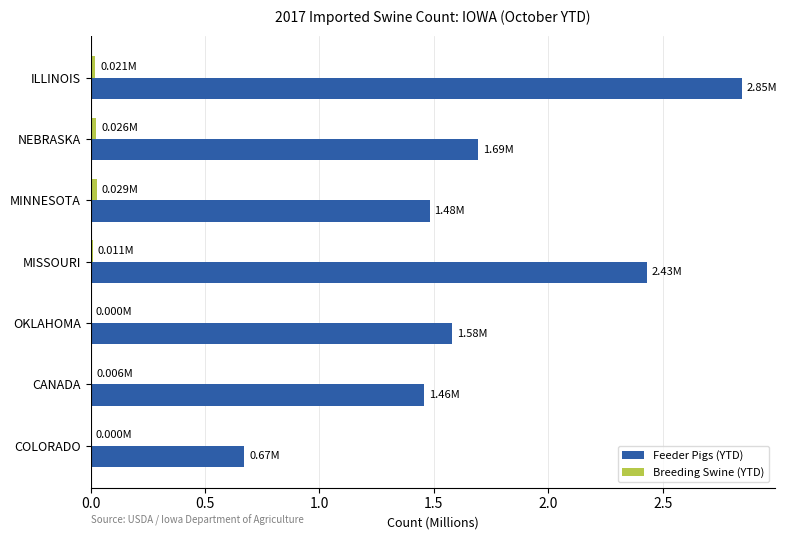

Which label corresponds to the largest value in the chart?

ILLINOIS